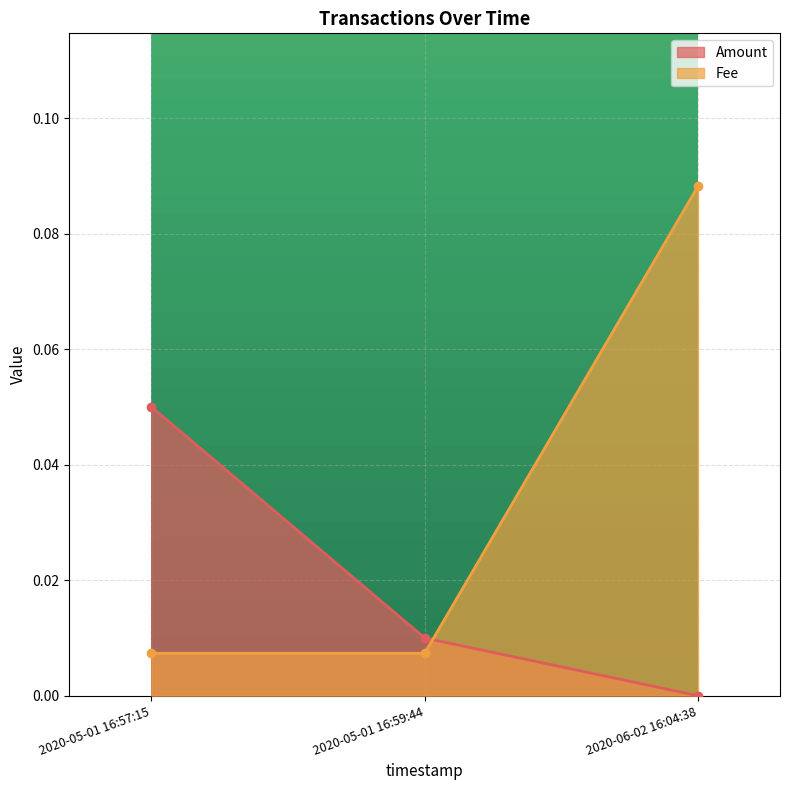

What position from the right is 2020-06-02 16:04:38?

1